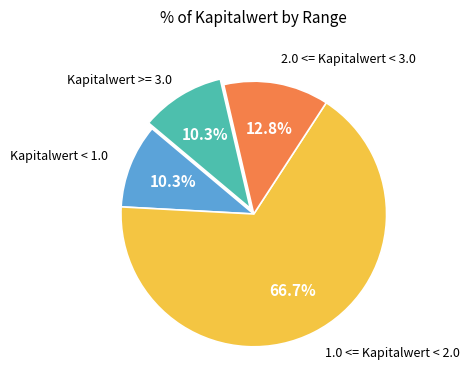

Does any single category account for the majority?

Yes